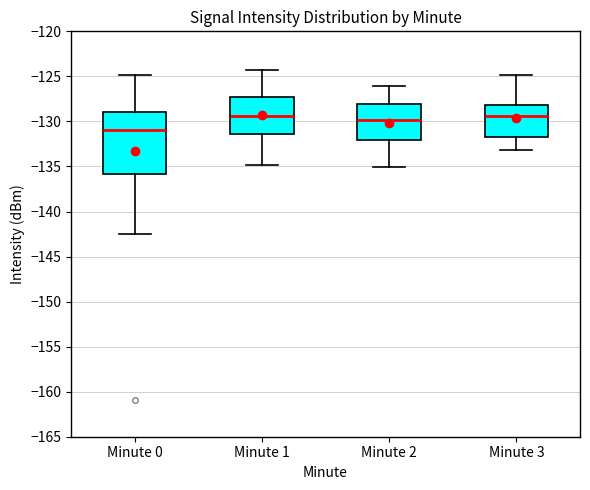

Where is the lower edge of the box for Minute 0 on the y-axis? The values are not printed on the chart, so give them approximately, as read against the axis.

-136.0